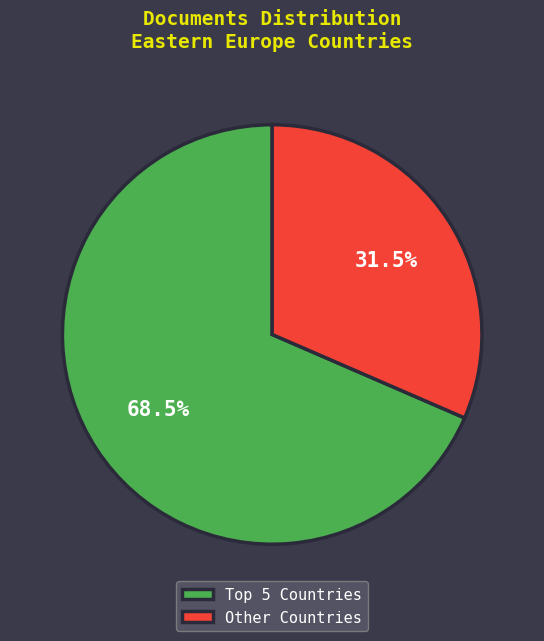

Which slice is the smallest?

Other Countries